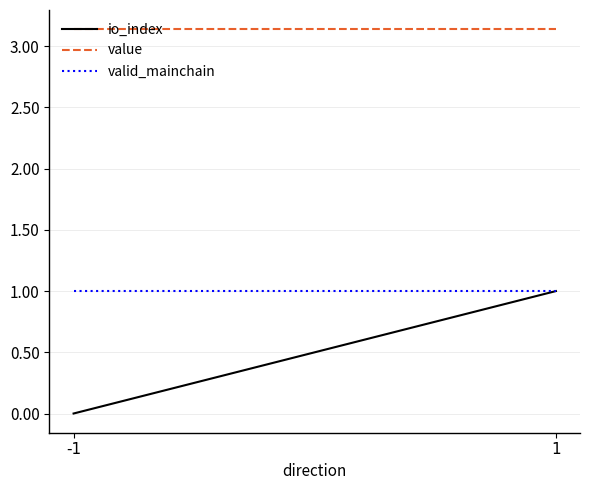

What is the sum of the value values at -1 and 1?

6.3